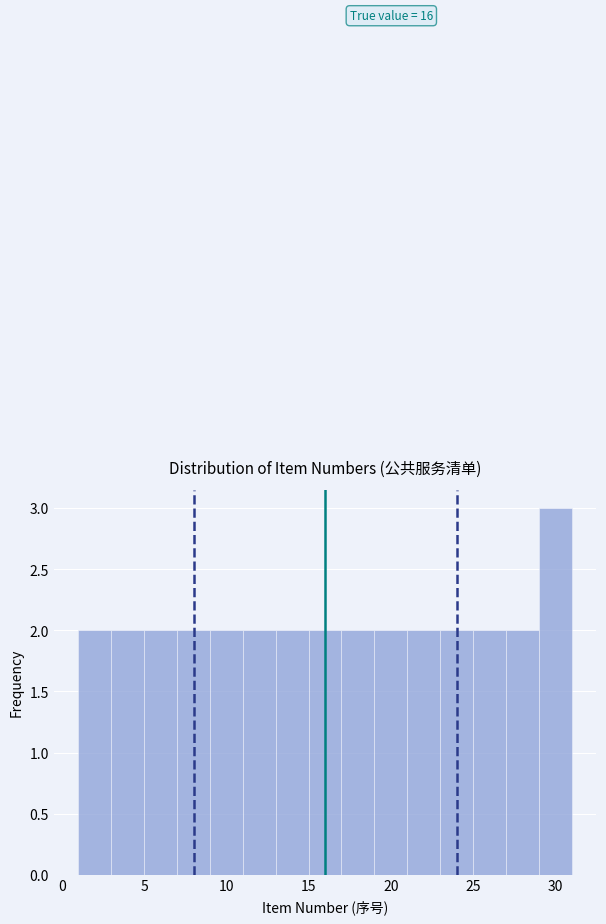

Over which range of the x-axis is the bar tallest?

29 to 31